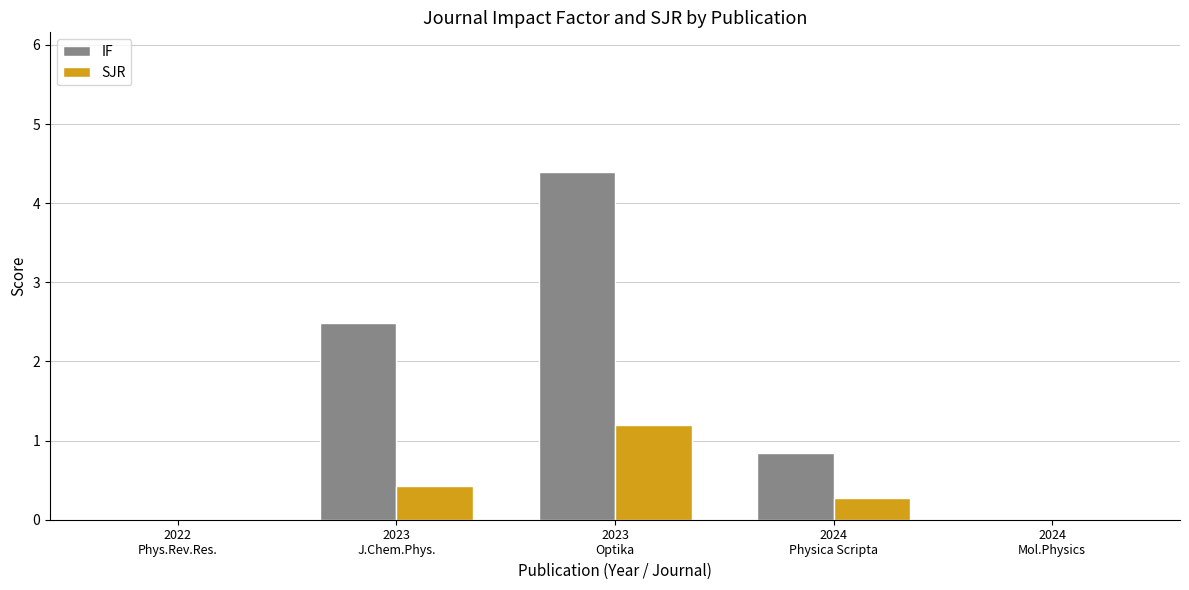

Which series has the largest total across all categories?

IF